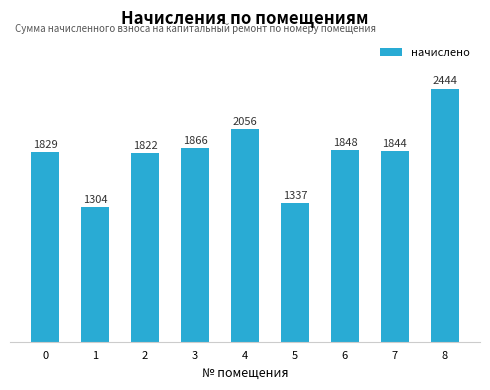

Approximately how many times larger is the value at 1 compared to 2?

0.7